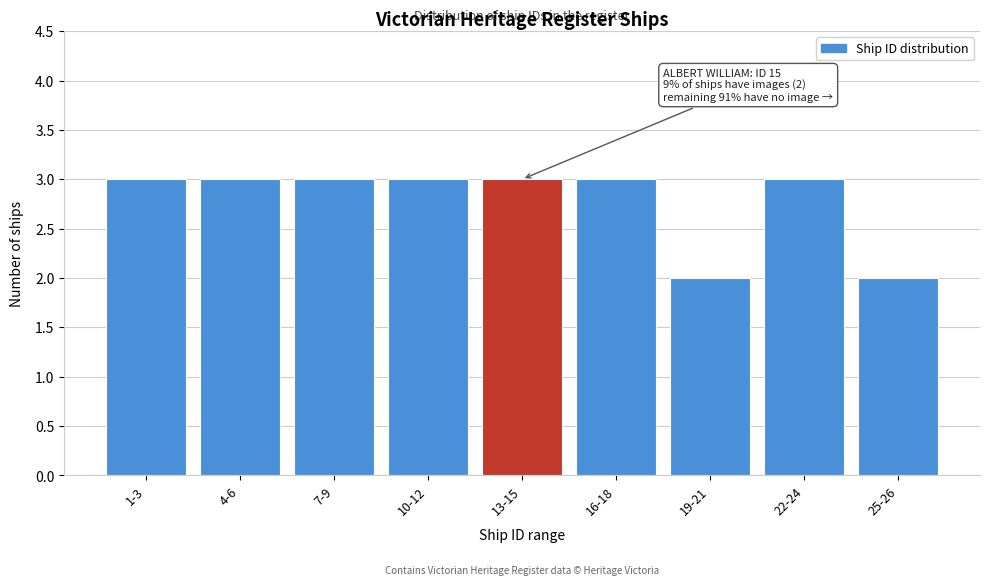

Reading right to left, extract all data points from this chart.

2	3	2	3	3	3	3	3	3